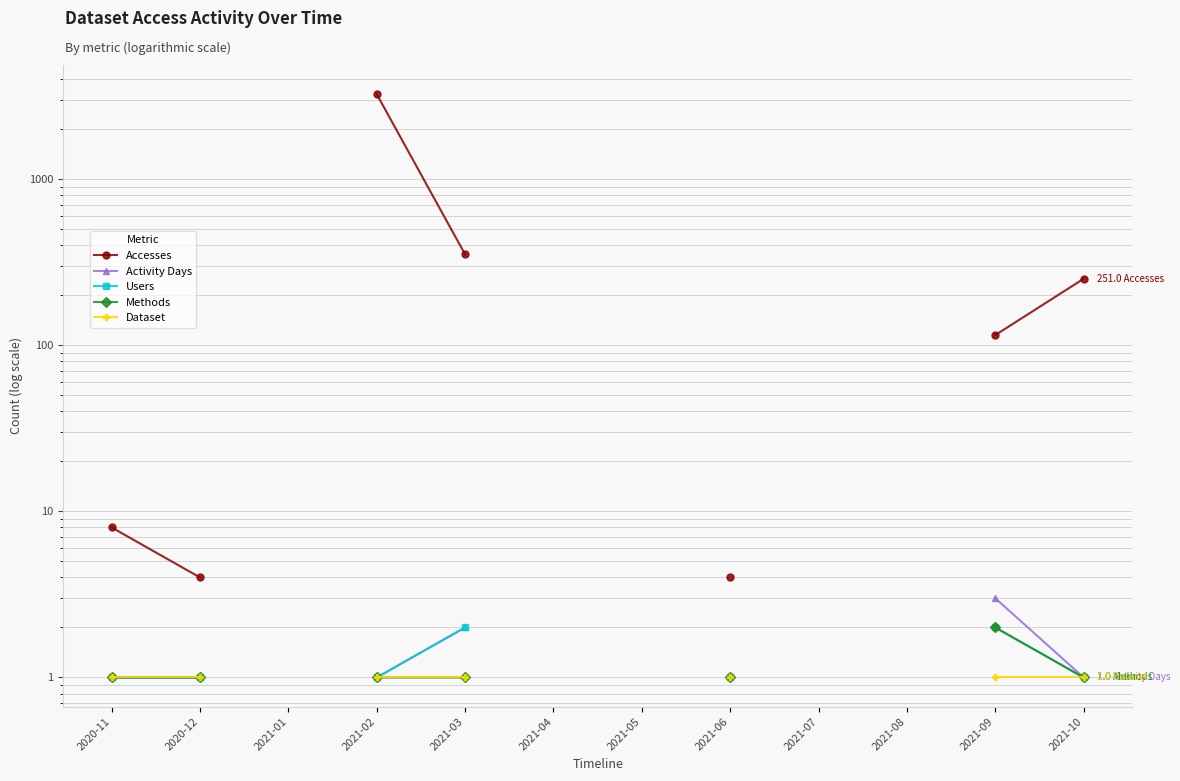

How many lines are shown in the chart?

5